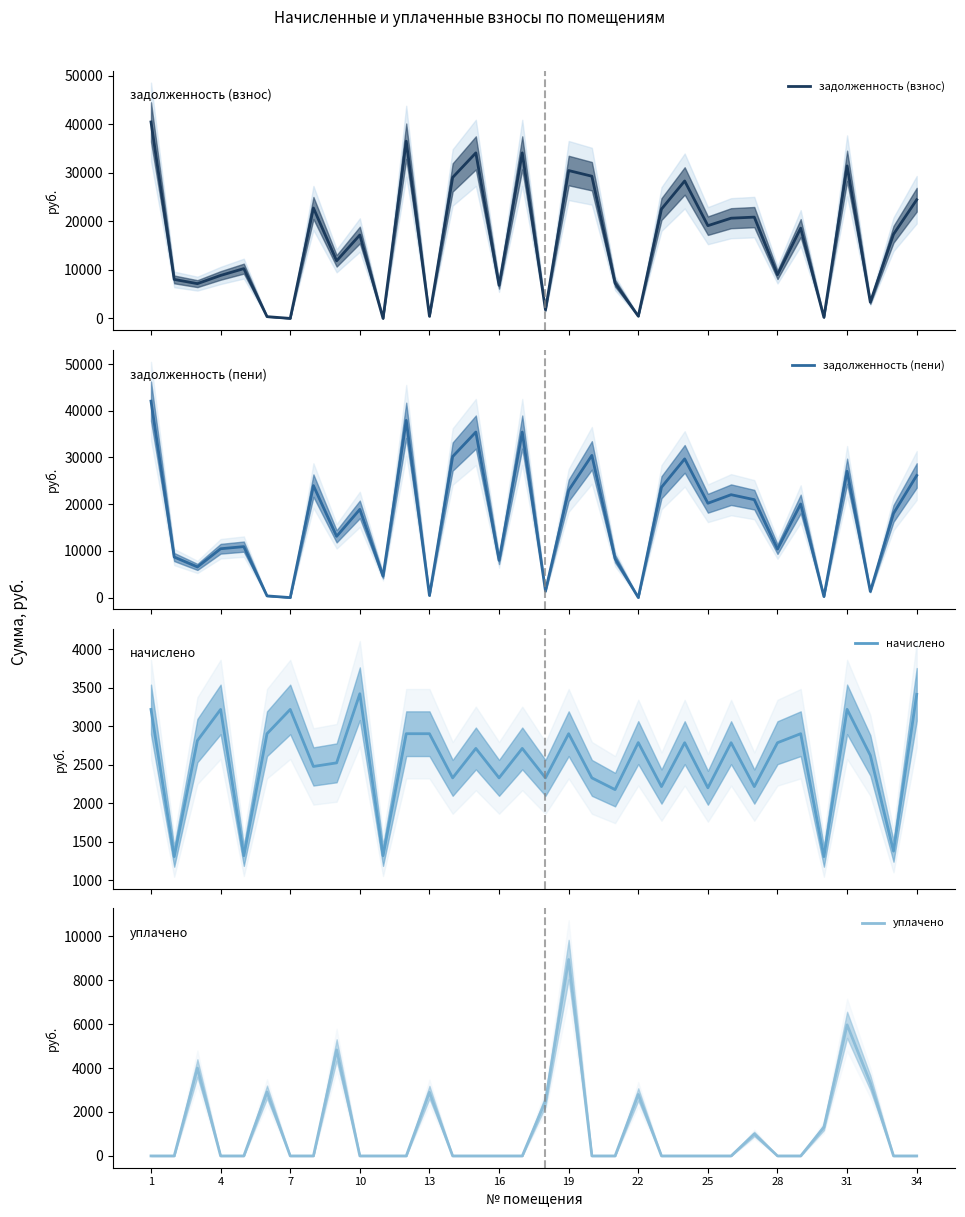

True or false: уплачено has a value of 2954.5 at 25.

False